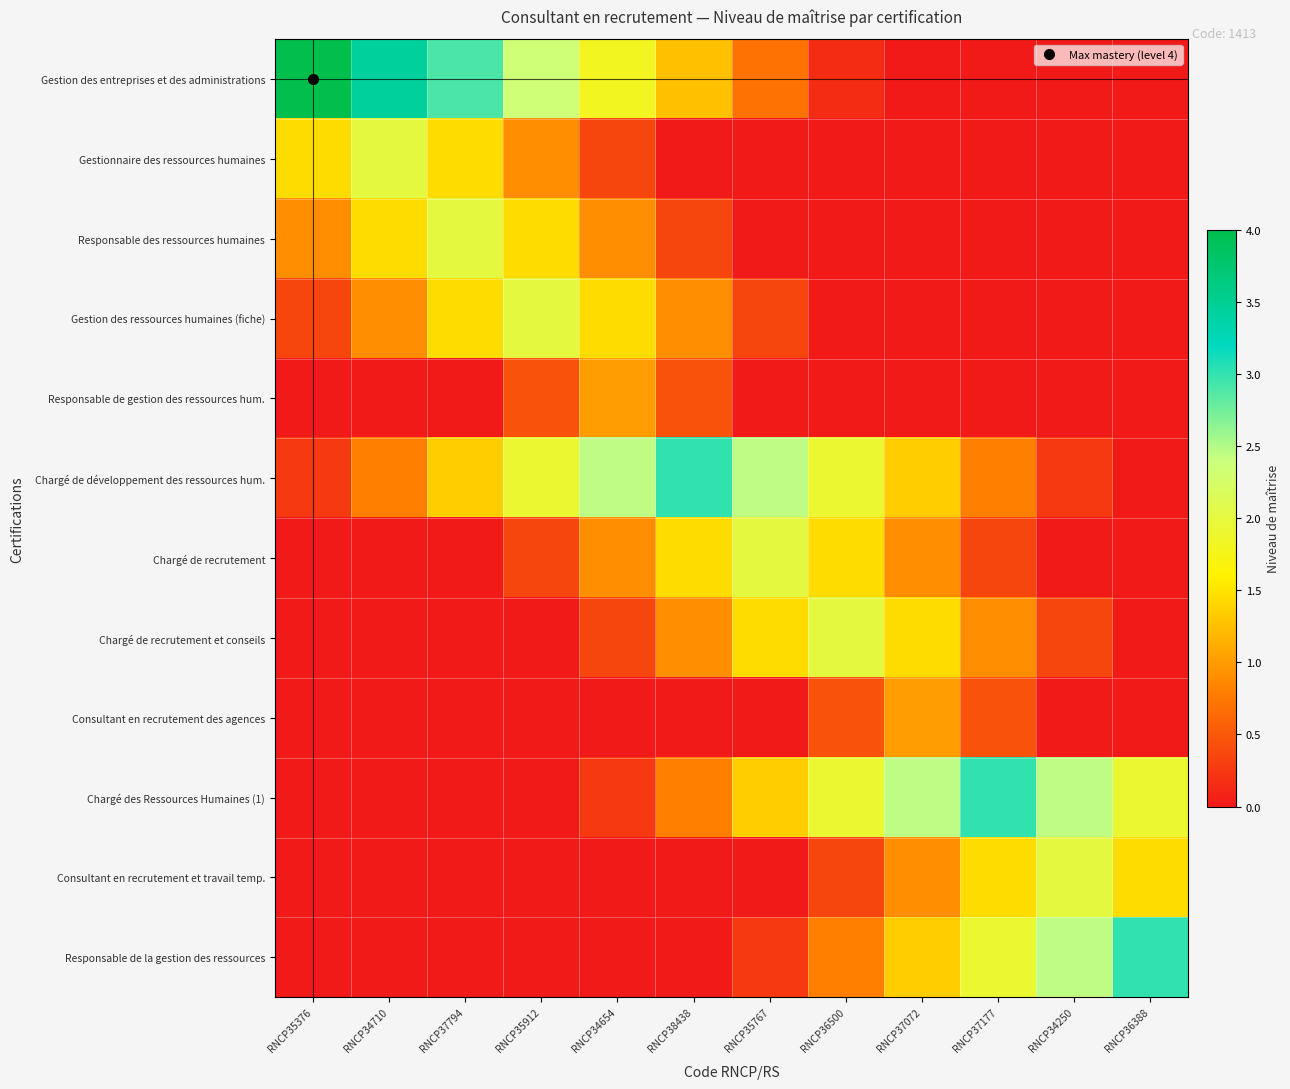

At how many categories does at least one series exceed 0?

12